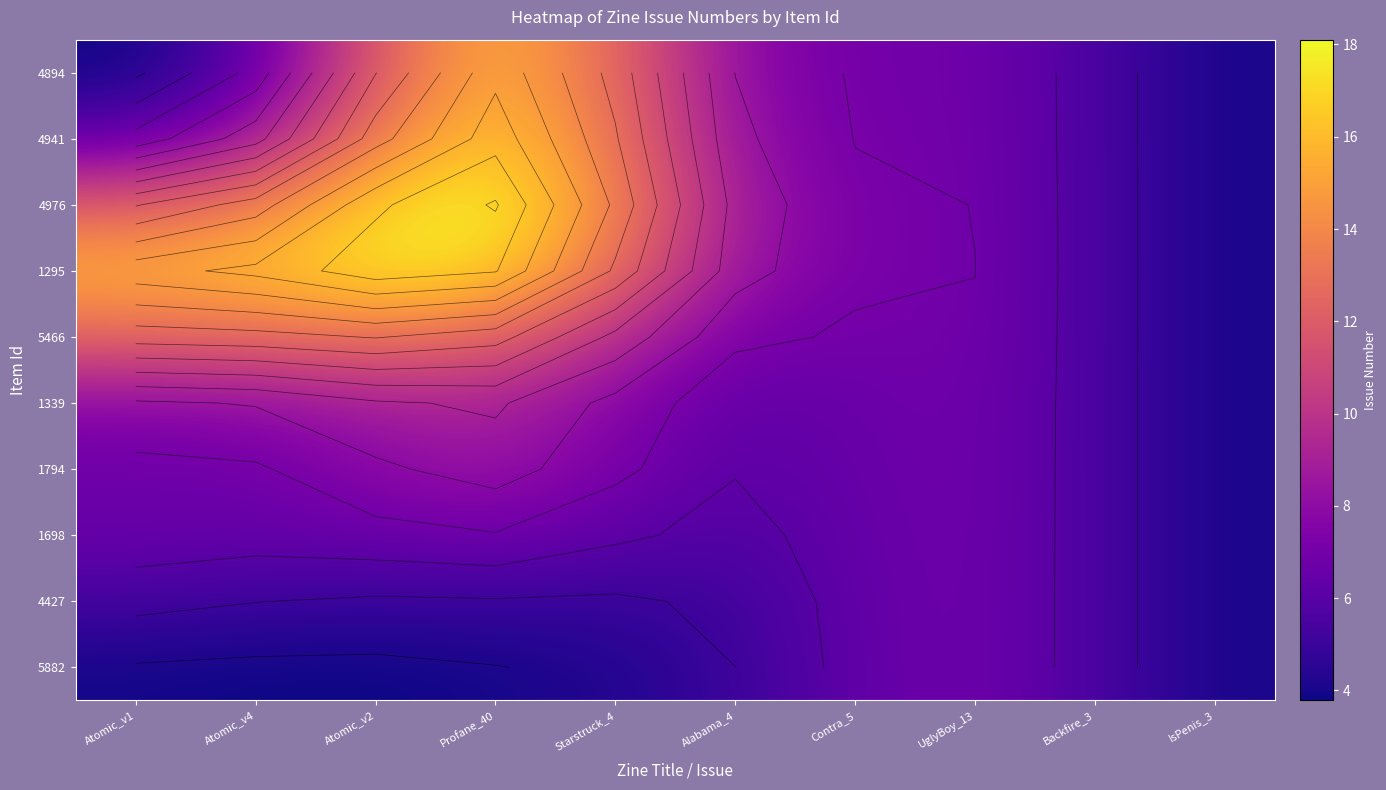

Which has a higher value, Backfire_3 or Starstruck_4?

Starstruck_4